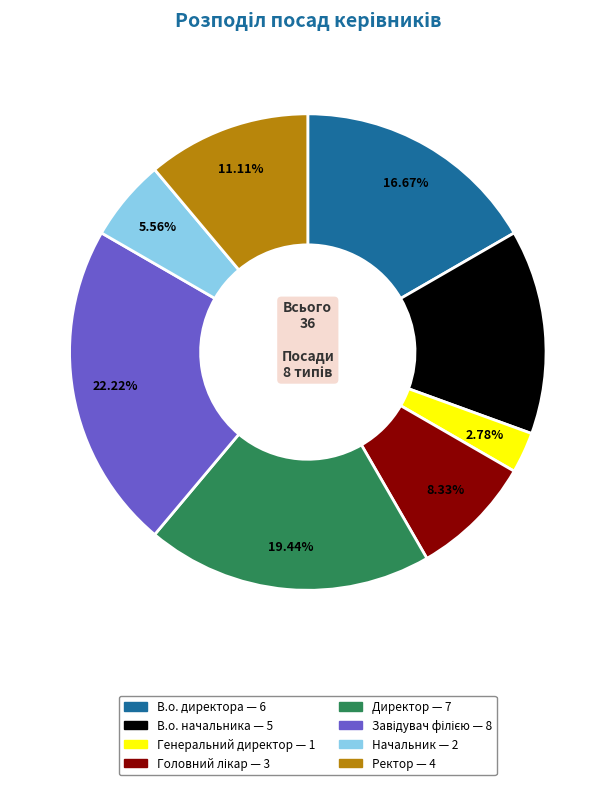

Does Директор represent more than half of the total?

No